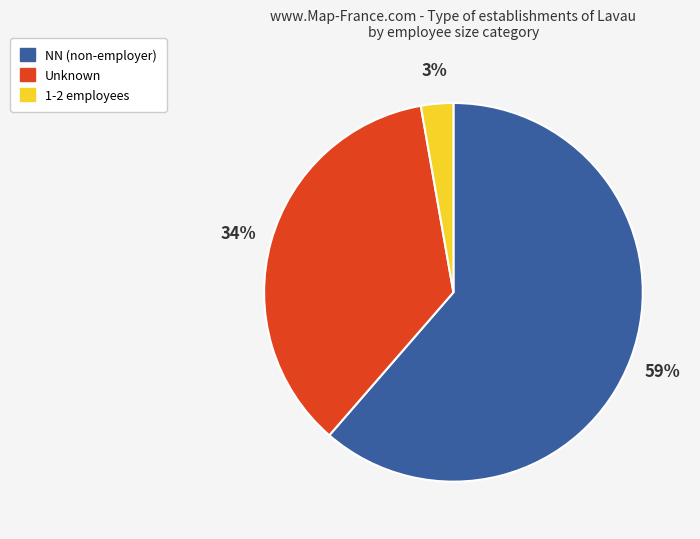

Is the sum of 03 and  greater than half?

No